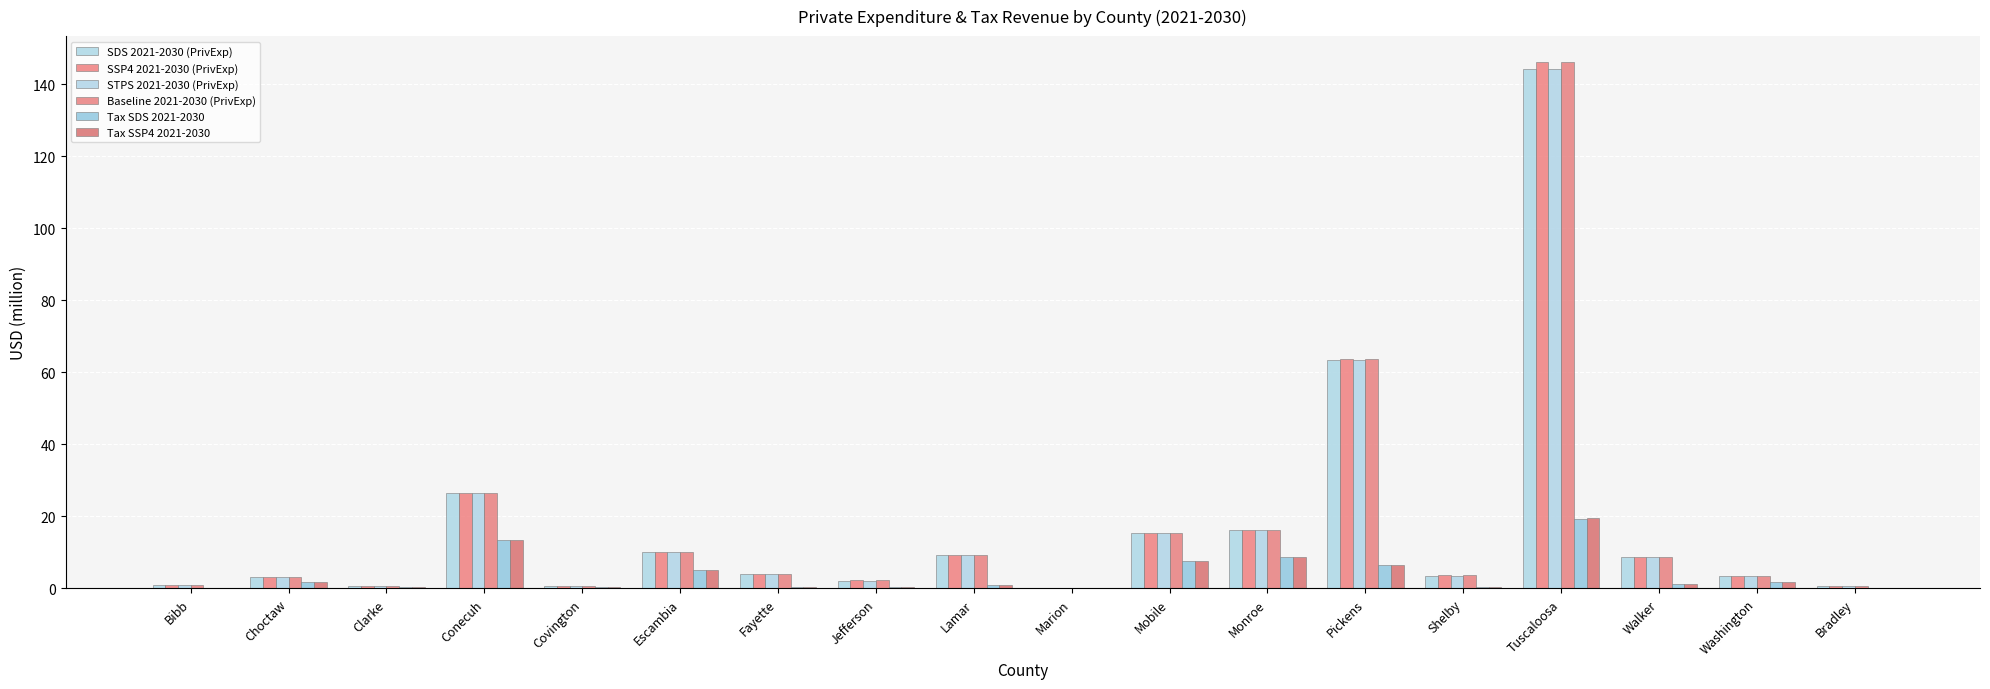

What is the difference between the highest and lowest values at Escambia?

5.0